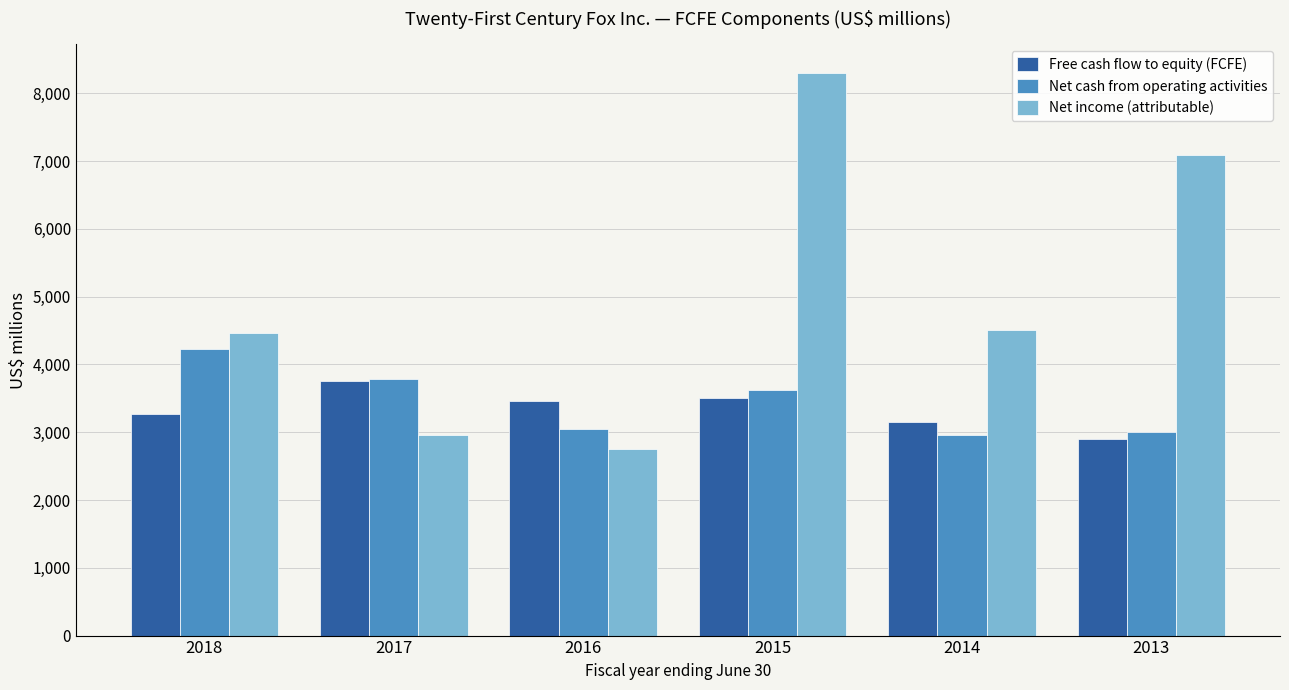

What is the difference between the maximum and minimum values in the Free cash flow to equity (FCFE) series?

850